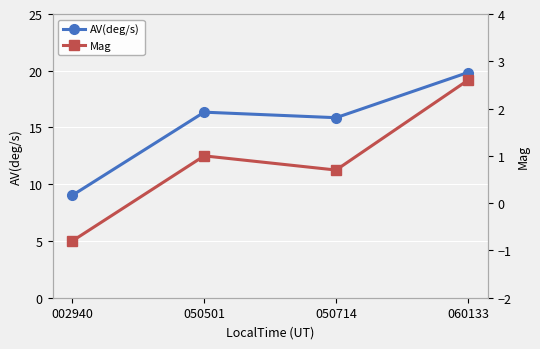

How many lines are shown in the chart?

2